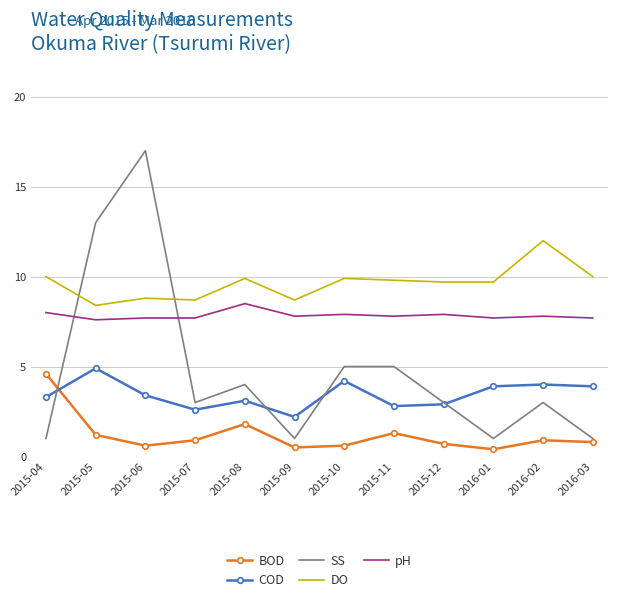

The pH series shows 10.7 at 2016-03. True or false?

False